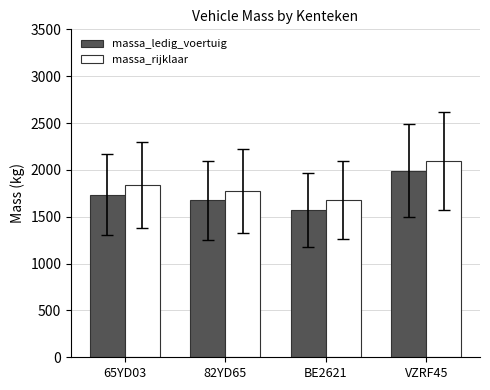

Count the massa_ledig_voertuig values in the range 1675 to 1991.

3